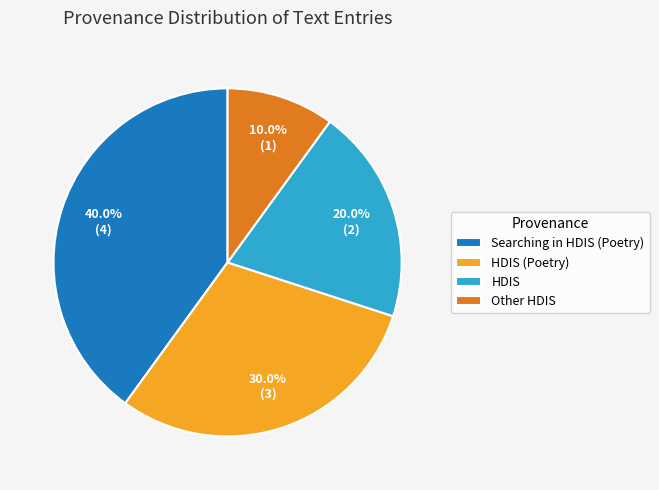

What percentage do HDIS and HDIS (Poetry) together represent?

50.0%